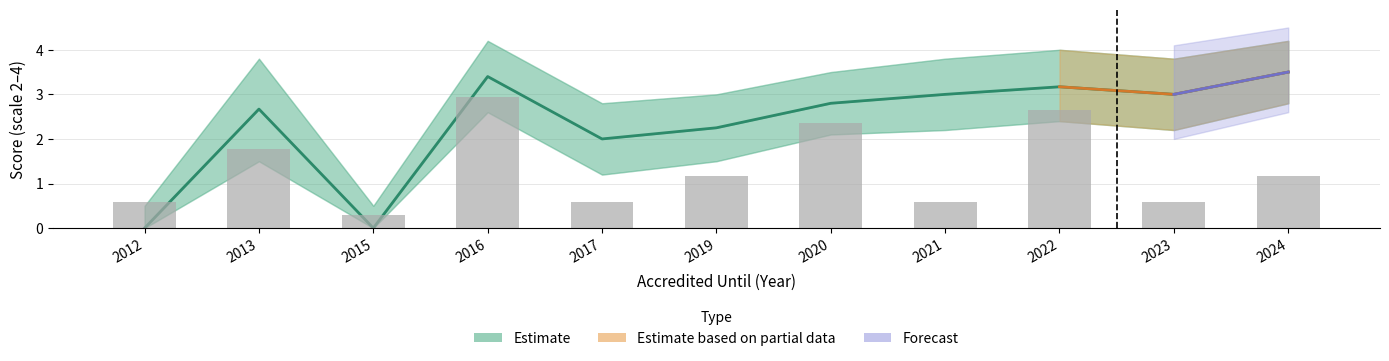

What is the spread (max minus min) of values at 2021?

2.4